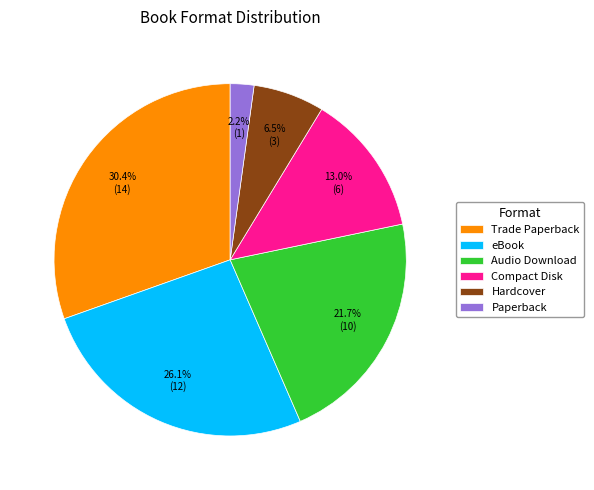

To the nearest percent, what is the difference between the largest and smallest slice percentages?

28%